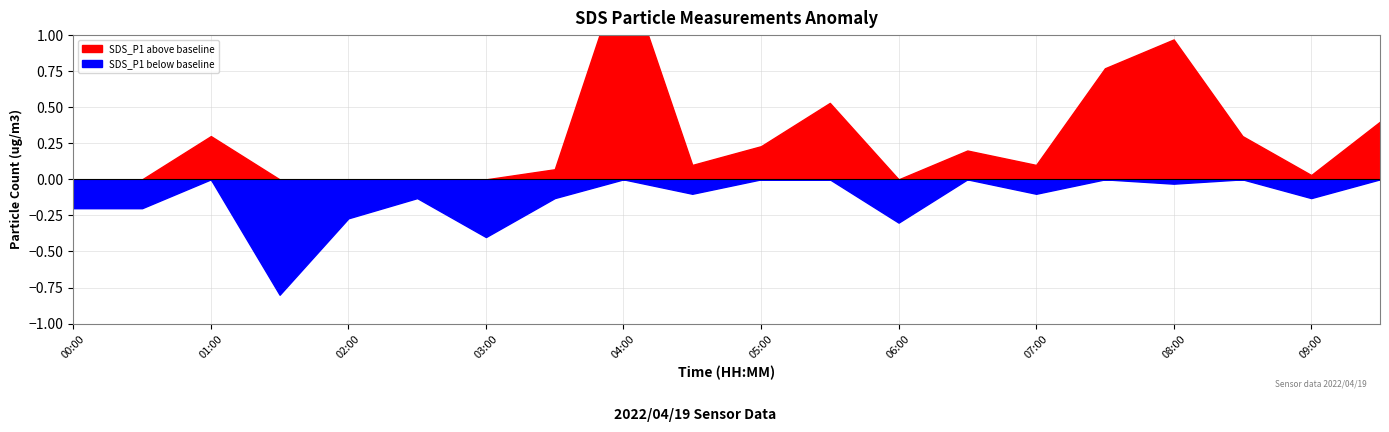

What is the spread (max minus min) of values at 05:00?

0.2